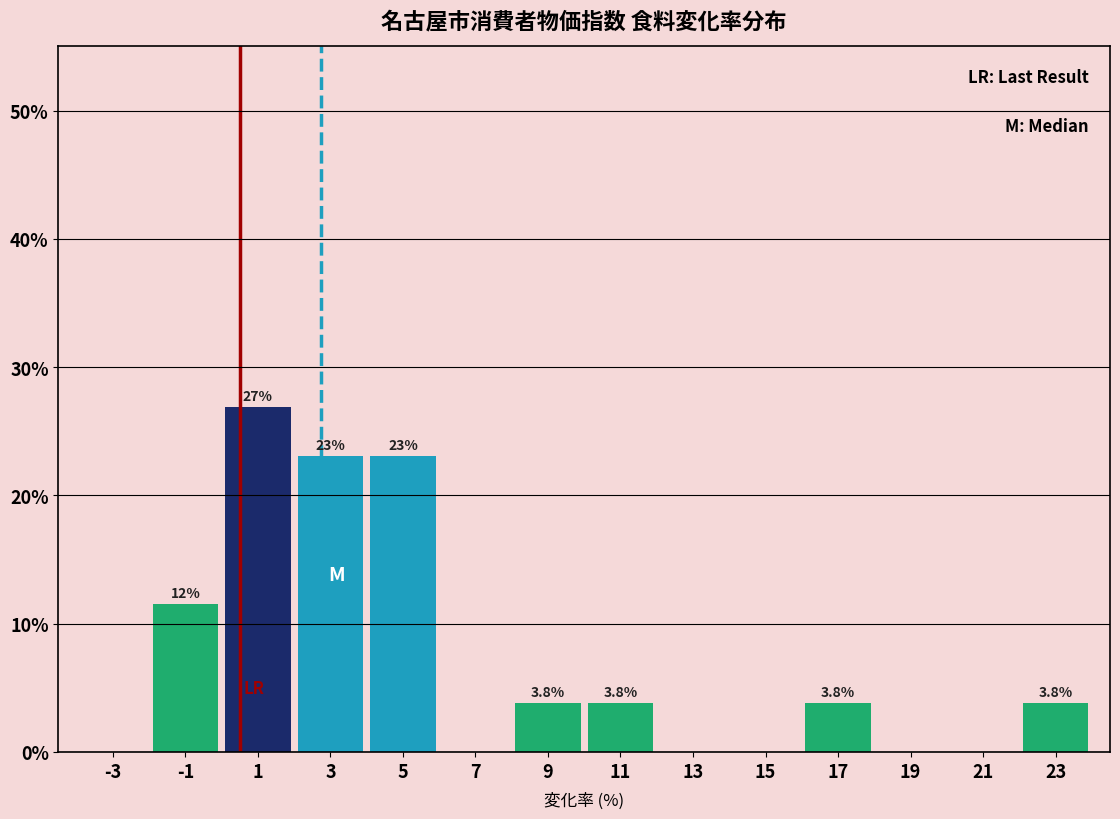

Over which range of the x-axis is the bar tallest?

0 to 2